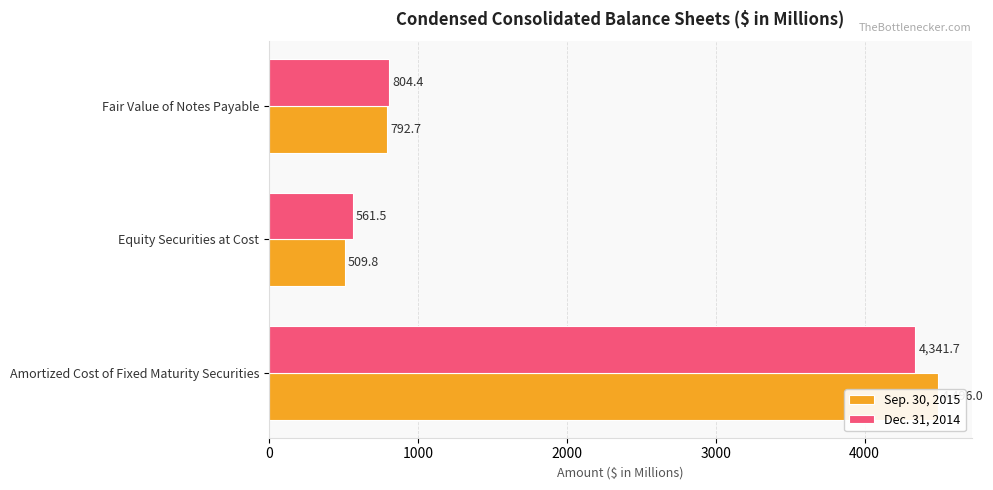

Which series has the widest spread of values?

Sep. 30, 2015